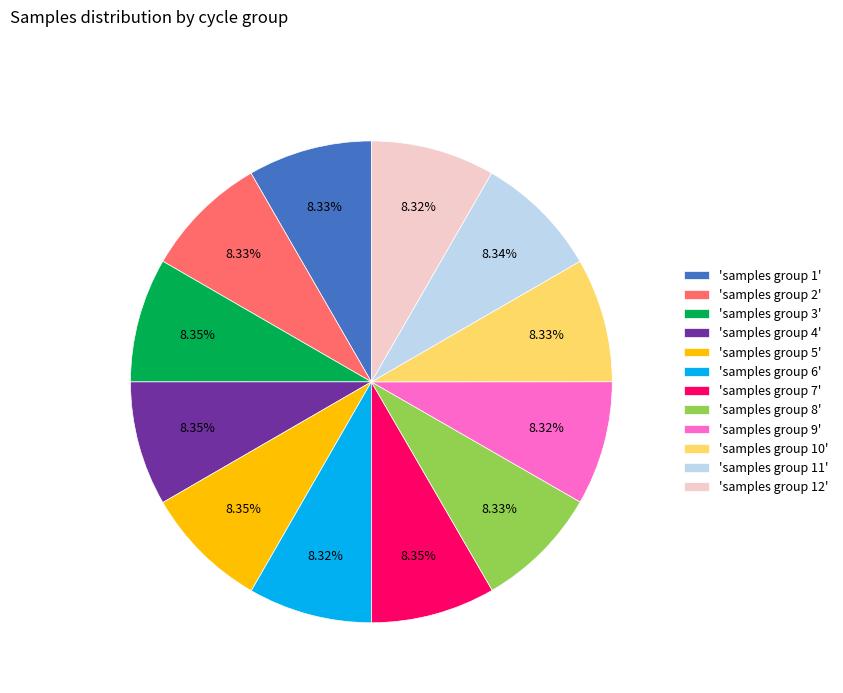

Approximately how many times larger is the value at 'samples group 12' compared to 'samples group 8'?

1.0